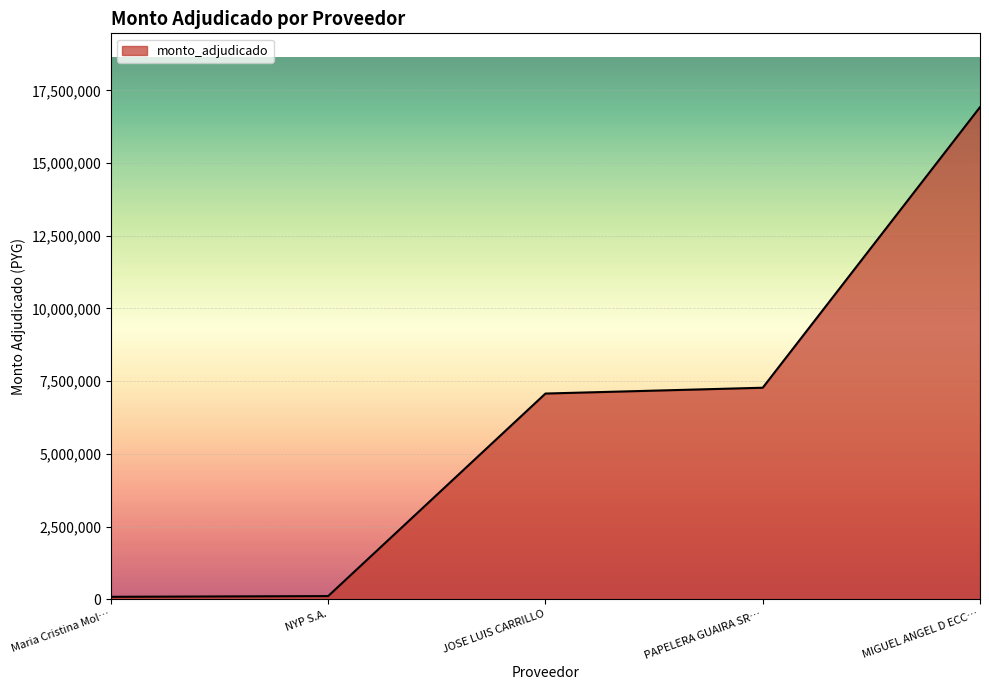

What is the maximum value shown in the chart?

16925000